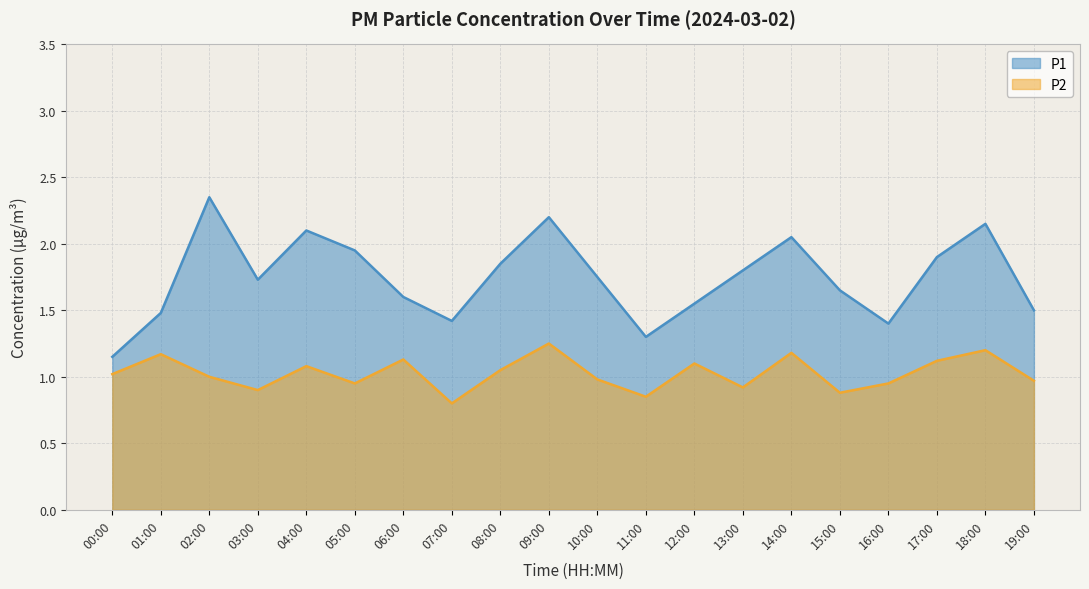

What is the highest value of the P2 series?

1.2